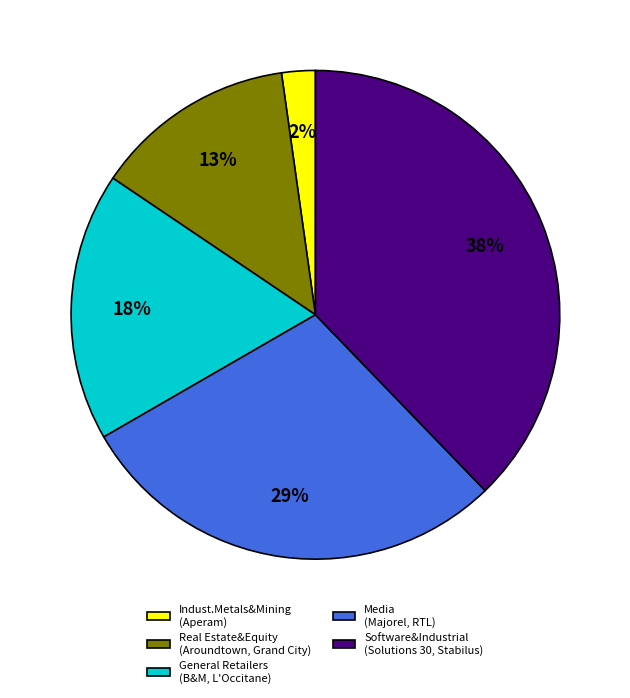

How many segments does this pie chart have?

5